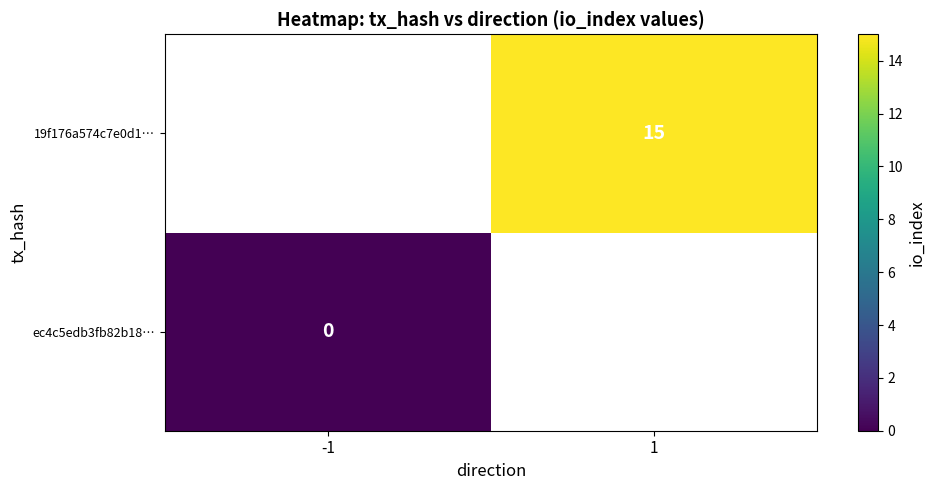

The value of 19f176a574c7e0d1… at 1 is 15. True or false?

True